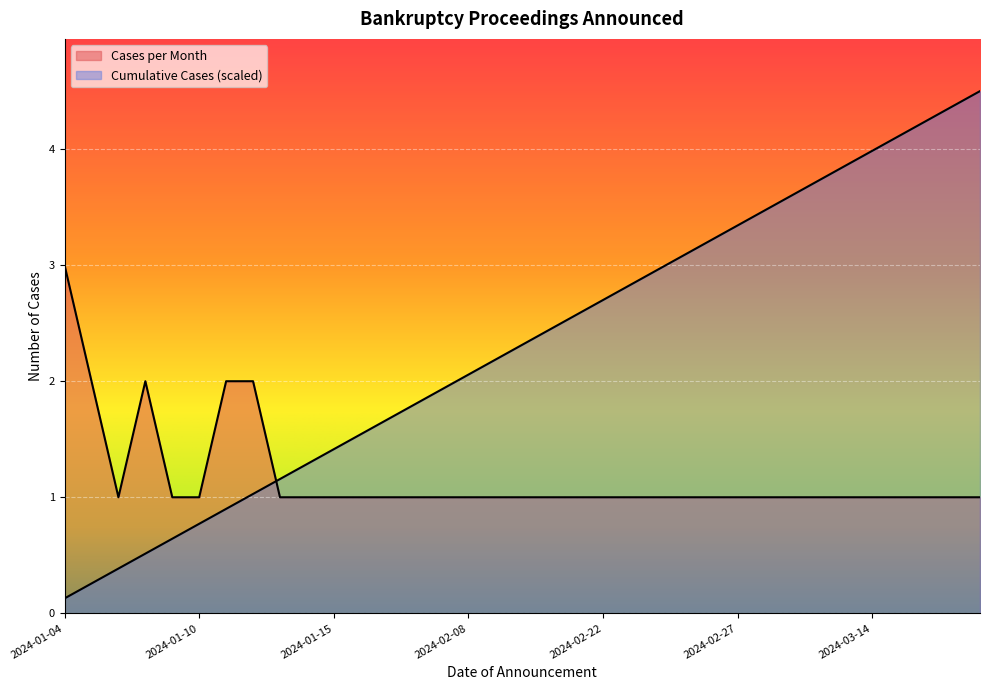

Where is Cumulative Cases nearest to the value 2?

2024-02-08